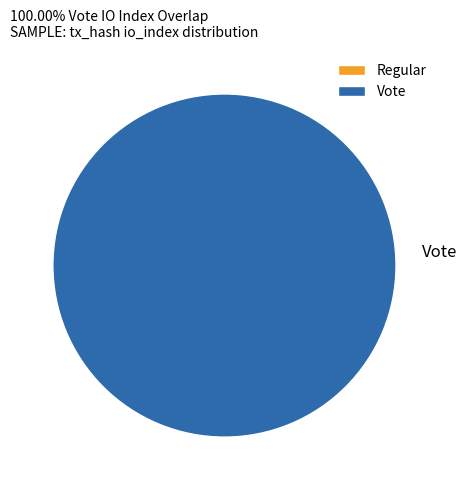

Which slice is the largest?

Vote